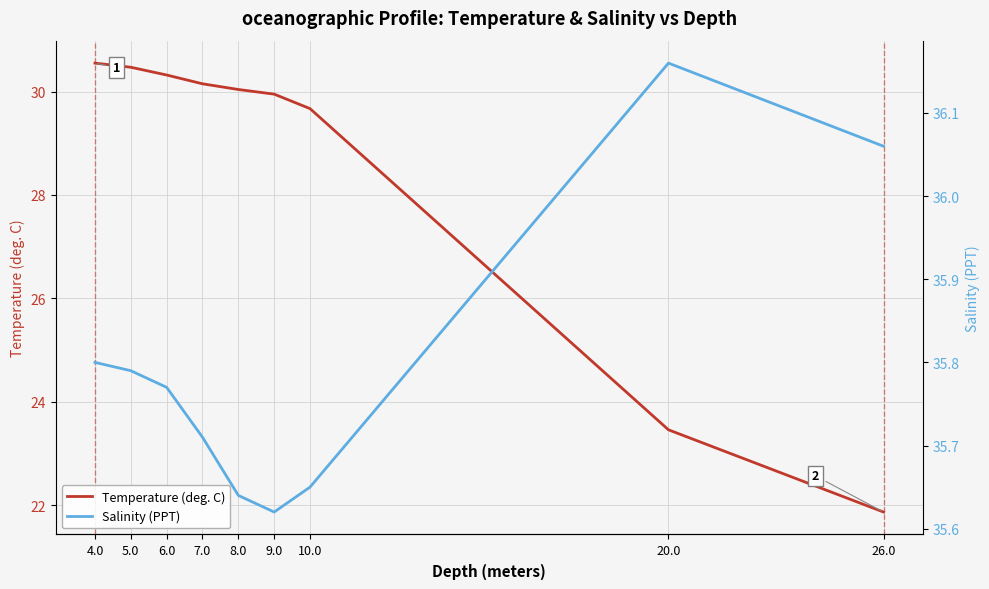

True or false: Salinity (PPT) and Temperature (deg. C) intersect in this chart.

False